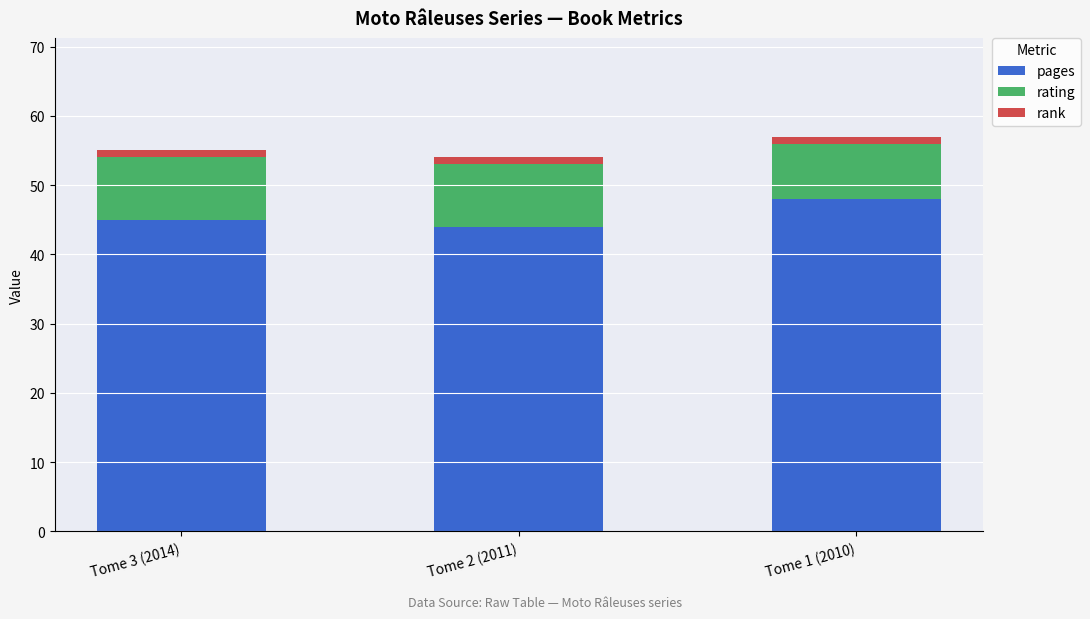

At which label is pages closest to 46?

Tome 3 (2014)